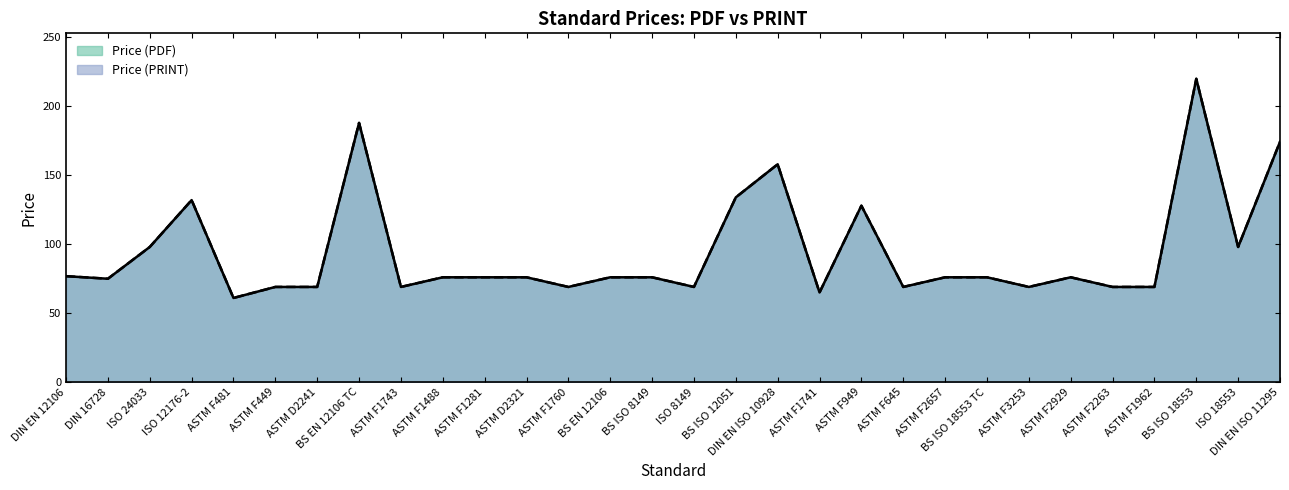

At which label is Price (PRINT) closest to 140?

BS ISO 12051